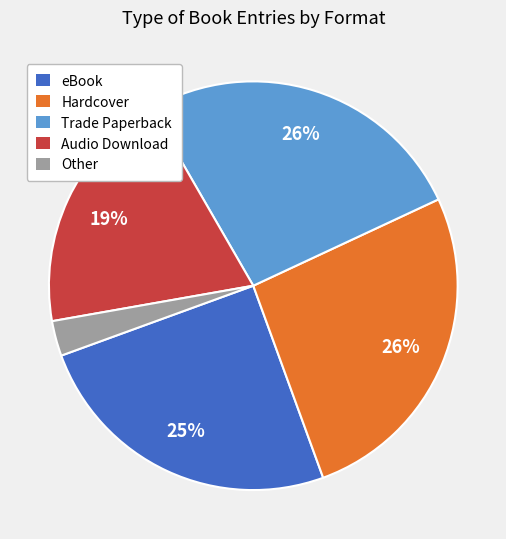

Count the number of slices in the pie.

5